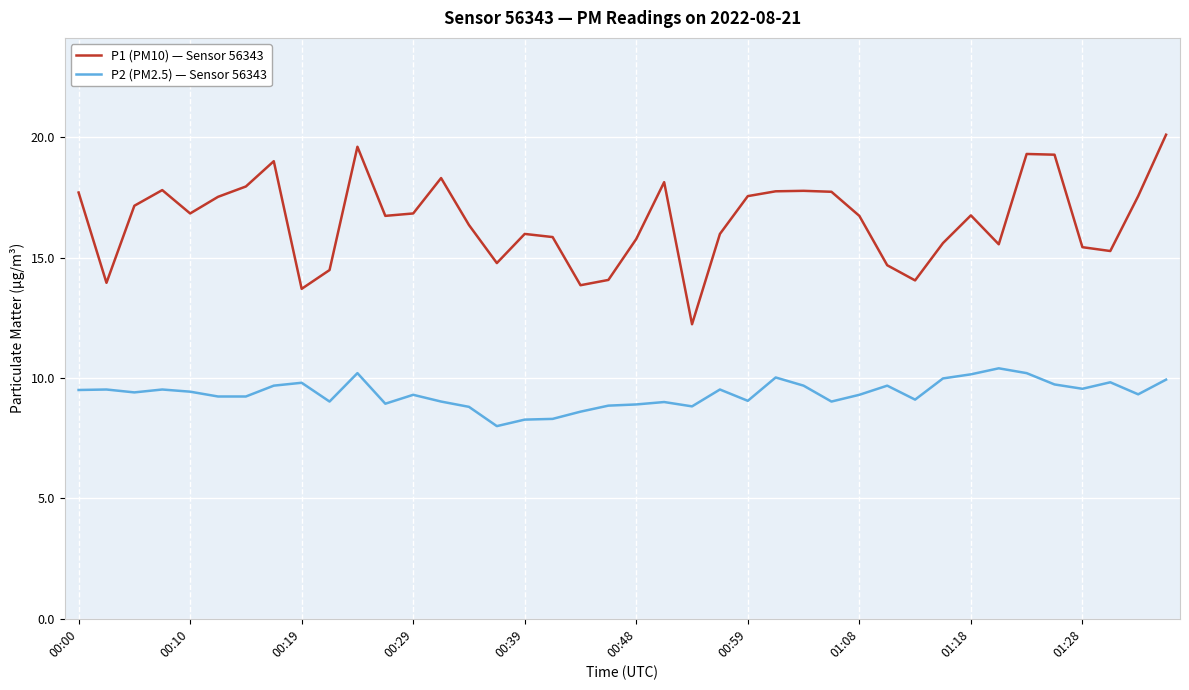

Which series has the largest total across all categories?

P1 (PM10) — Sensor 56343